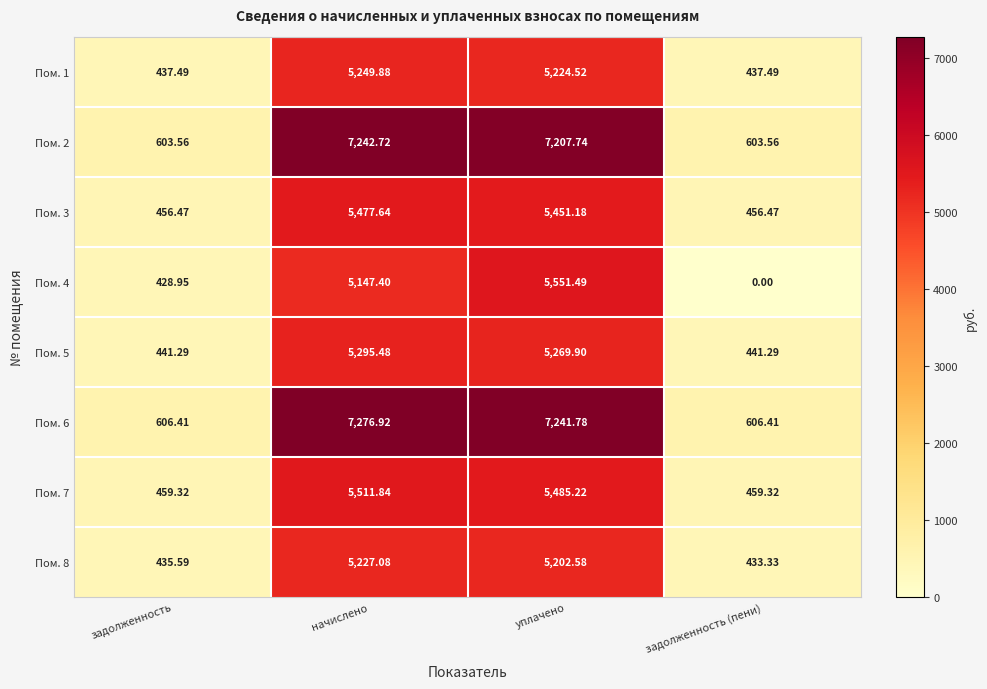

At which label does Пом. 3 first exceed 5451?

начислено